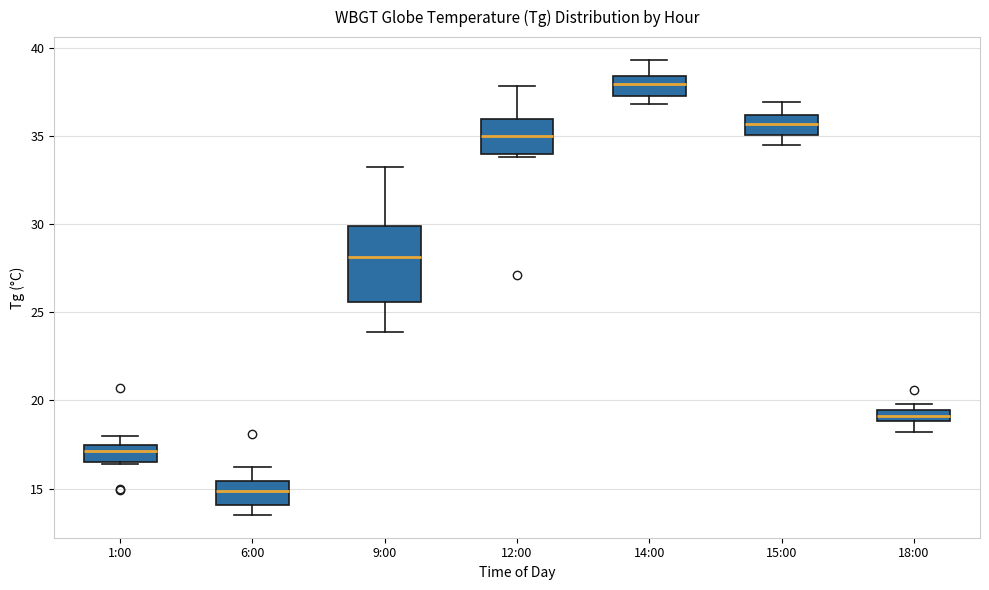

Which box's median line is the lowest?

6:00